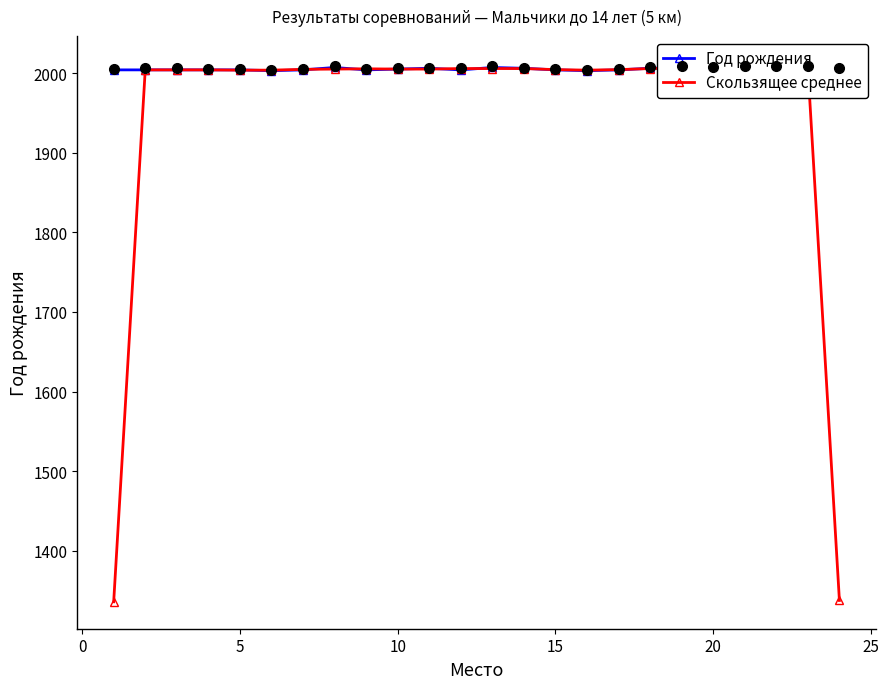

How many lines are shown in the chart?

2